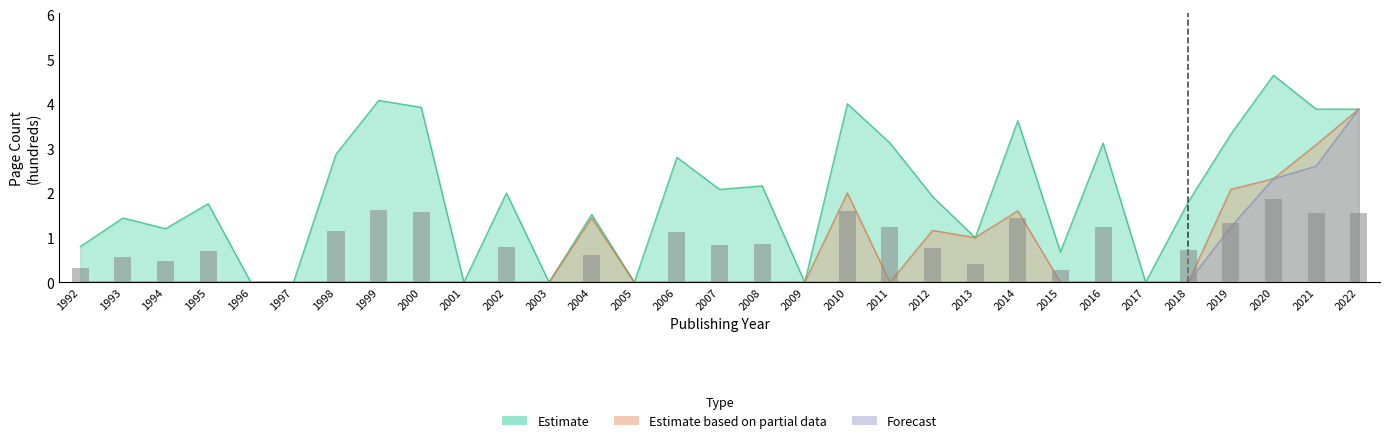

The Forecast series shows 0.0 at 1997. True or false?

True